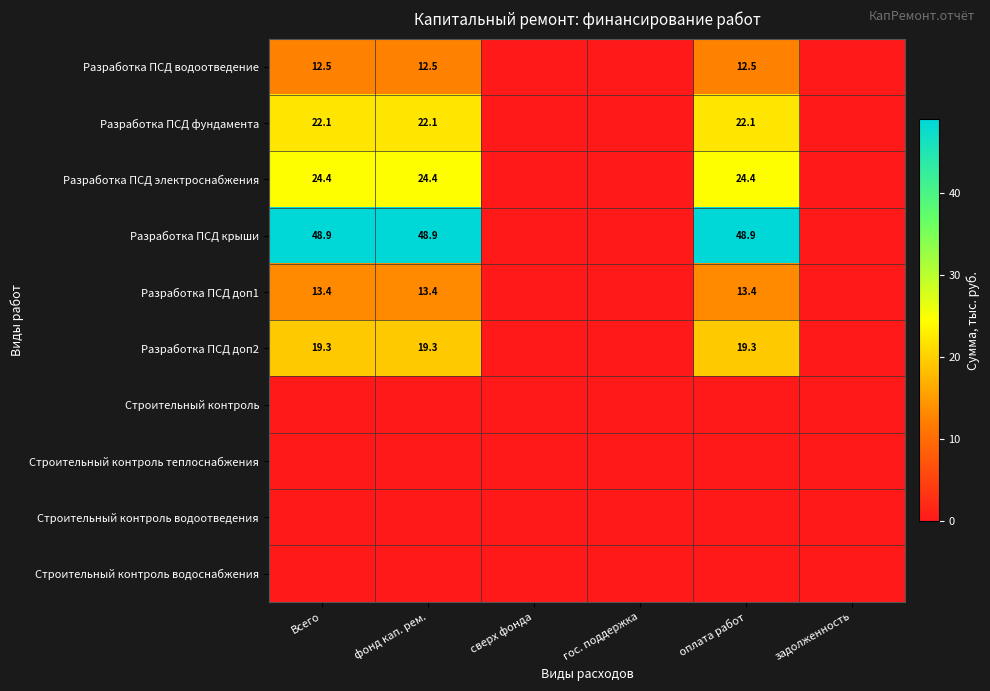

What is the difference between the Разработка ПСД доп1 values at гос. поддержка and Всего?

13.4